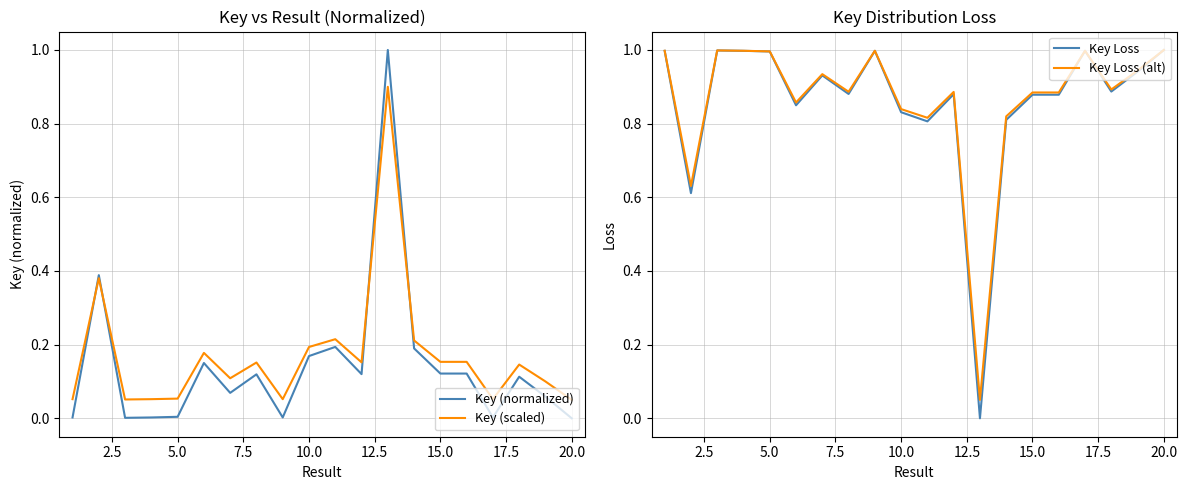

Is it true that Key Loss equals 0.6 at 15.0?

False